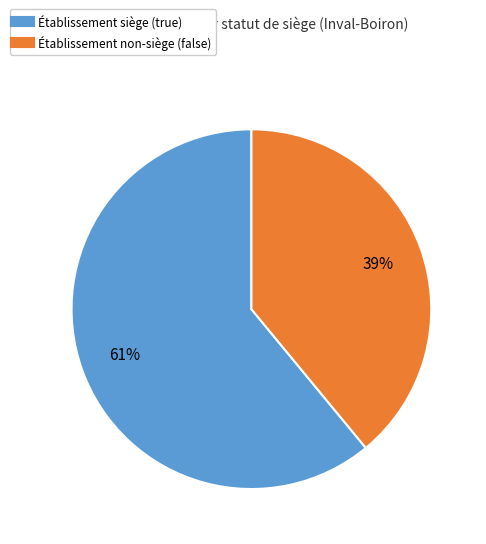

Is there any slice that represents more than half of the pie?

Yes